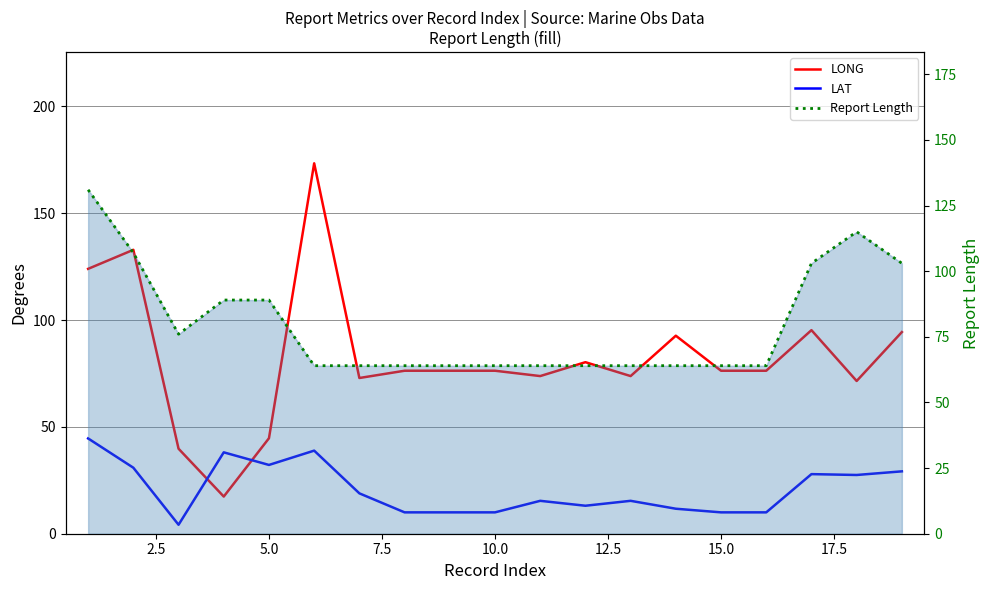

Is the value of Report Length at 0.0 greater than the value of LAT at 17.5?

Yes